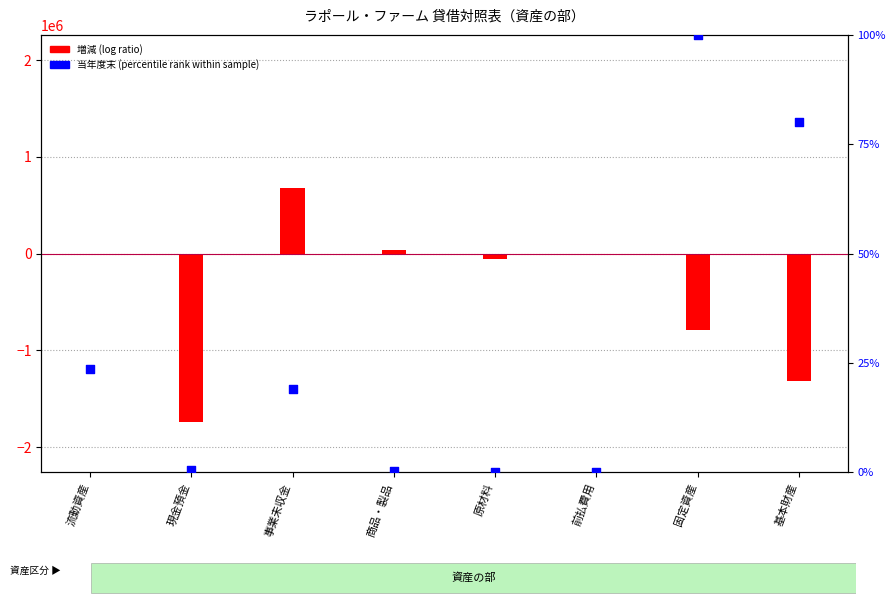

What is the total value across all series at 固定資産?

-790297.0